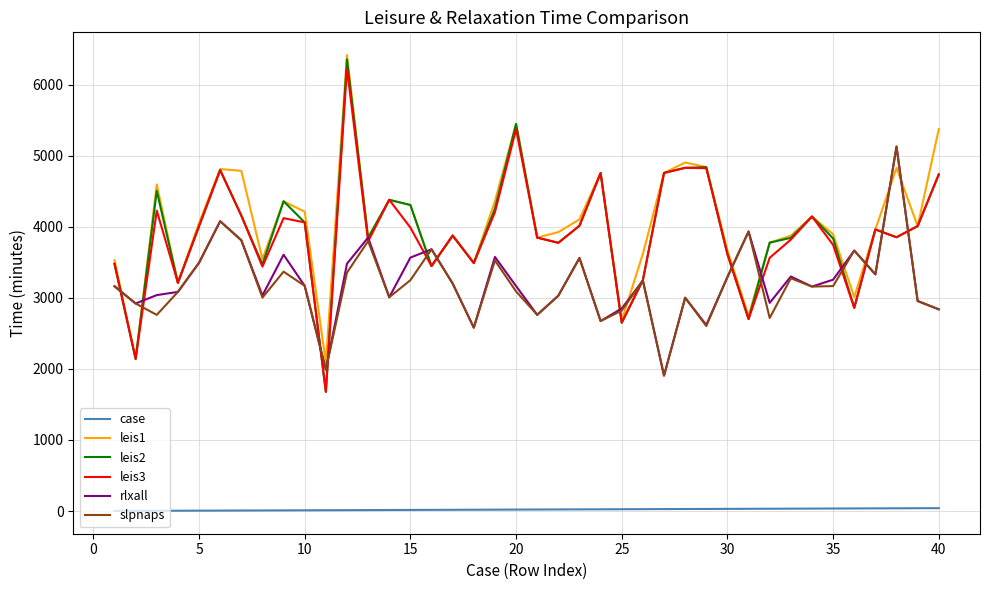

What is the sum of all case values?

820